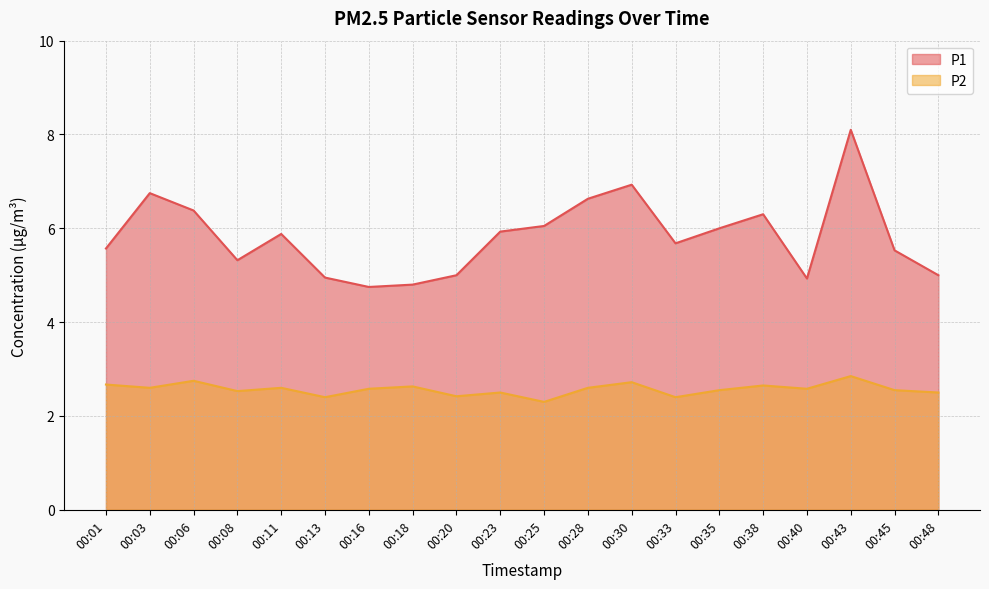

Reading left to right, transcribe all the data shown in this chart.

P1: 00:01=5.6	00:03=6.8	00:06=6.4	00:08=5.3	00:11=5.9	00:13=5.0	00:16=4.8	00:18=4.8	00:20=5.0	00:23=5.9	00:25=6.0	00:28=6.6	00:30=6.9	00:33=5.7	00:35=6.0	00:38=6.3	00:40=4.9	00:43=8.1	00:45=5.5	00:48=5.0
P2: 00:01=2.7	00:03=2.6	00:06=2.8	00:08=2.5	00:11=2.6	00:13=2.4	00:16=2.6	00:18=2.6	00:20=2.4	00:23=2.5	00:25=2.3	00:28=2.6	00:30=2.7	00:33=2.4	00:35=2.5	00:38=2.6	00:40=2.6	00:43=2.9	00:45=2.5	00:48=2.5